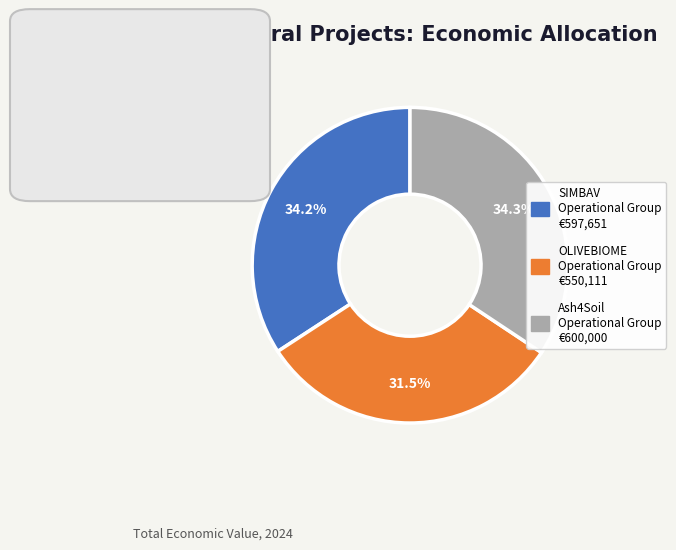

What is the smallest slice in the pie chart?

OLIVEBIOME Operational Group